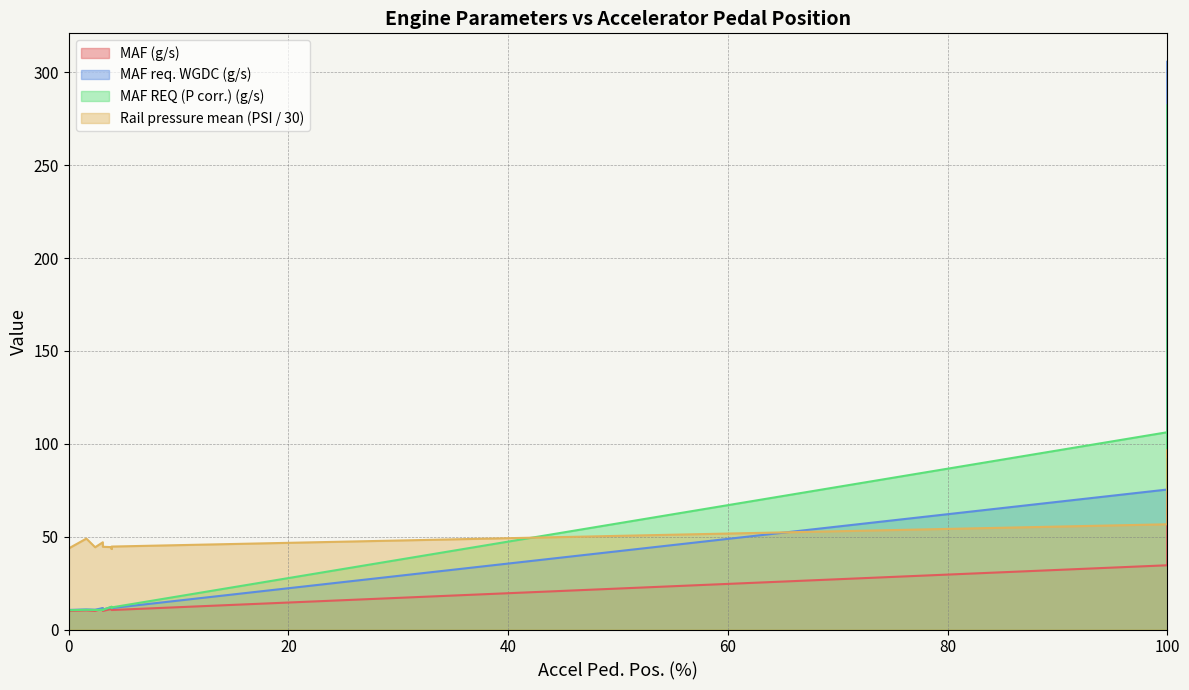

What is the spread (max minus min) of values at 0?

42.6